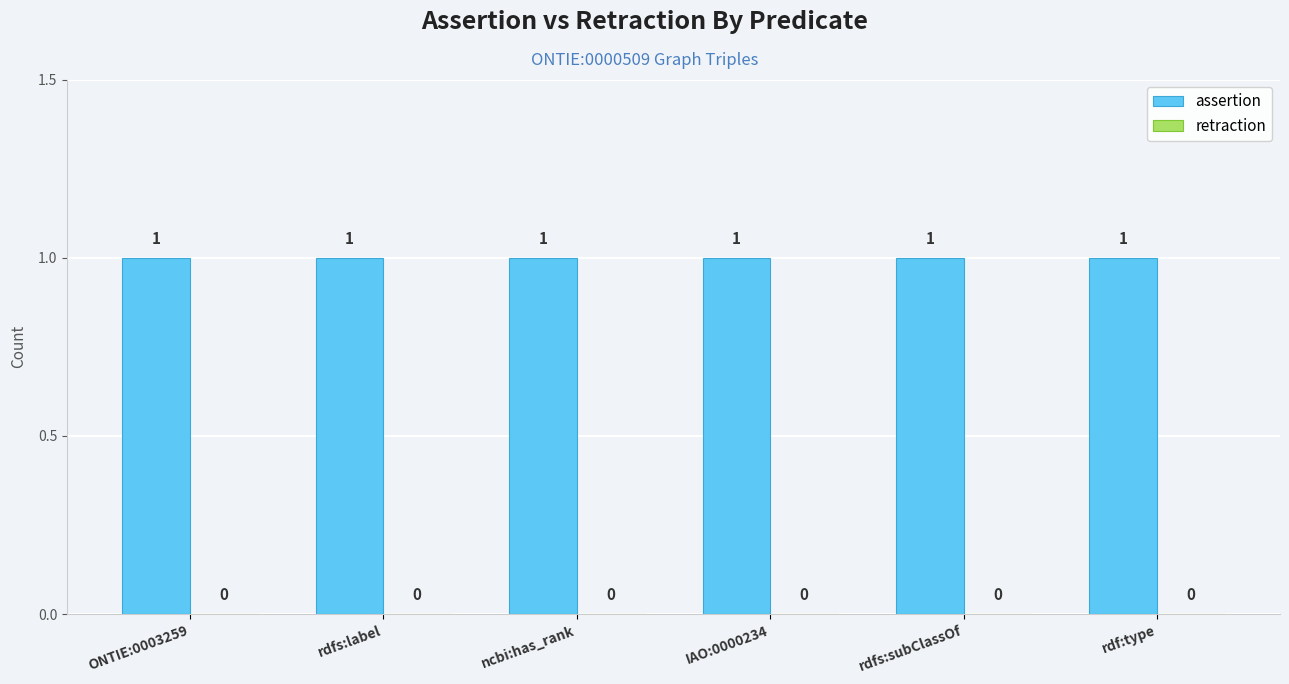

What position from the left is ncbi:has_rank?

3